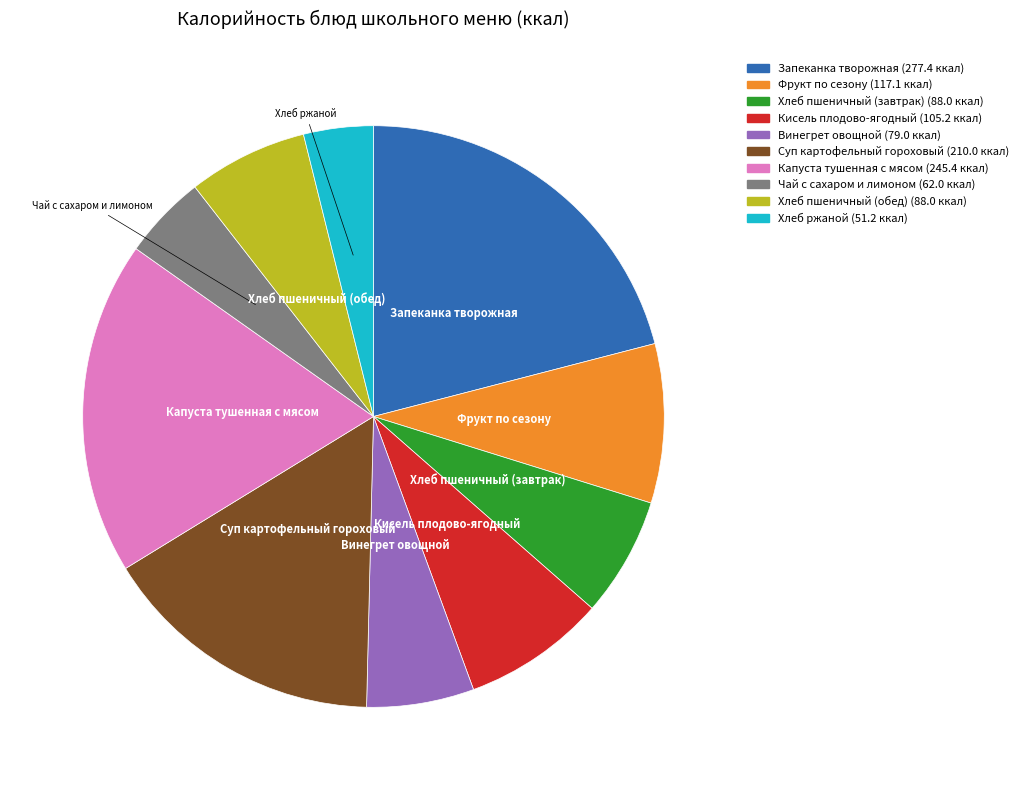

True or false: Фрукт по сезону accounts for 9% of the total.

True